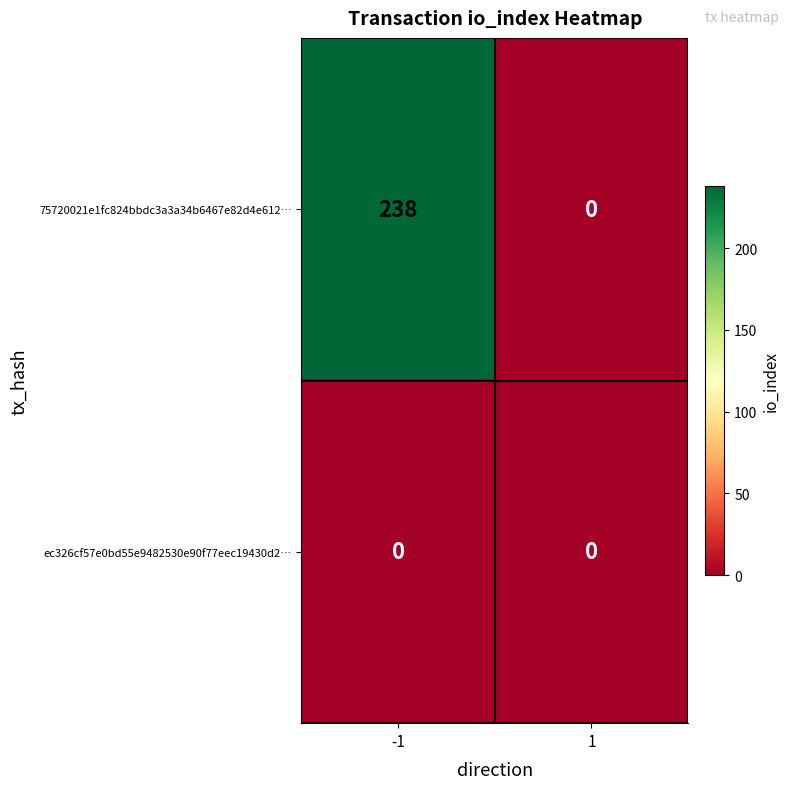

What is the average value of the 75720021e1fc824bbdc3a3a34b6467e82d4e612… series?

119